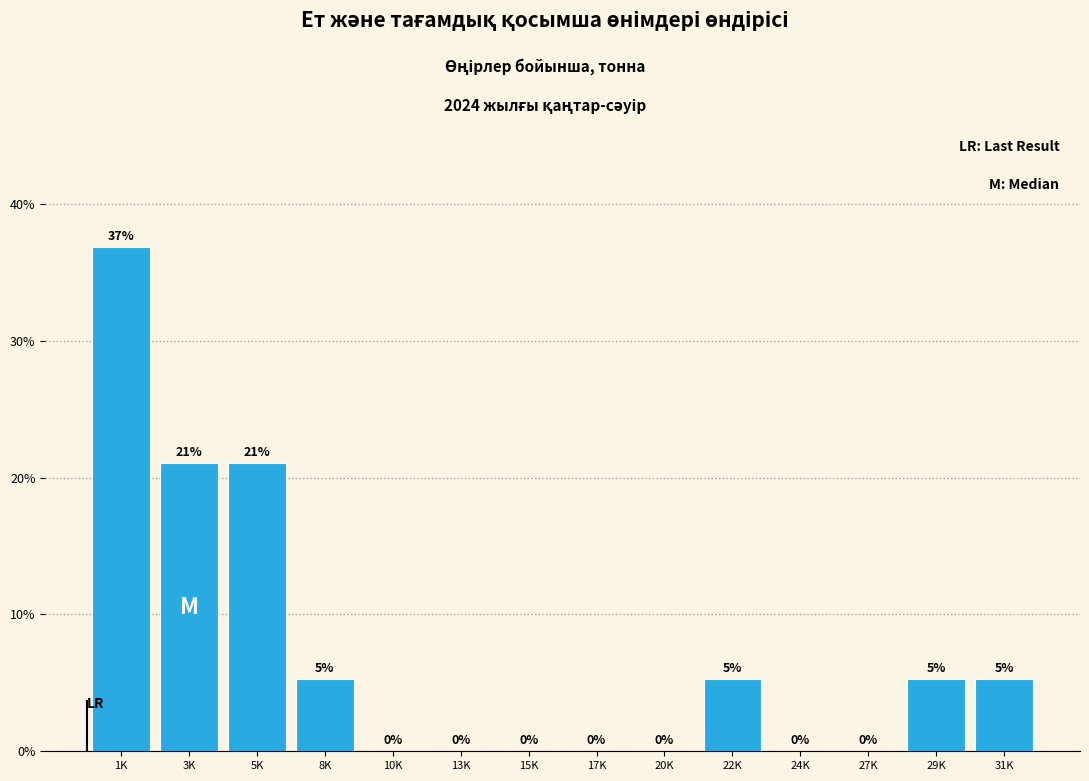

Where does the data first go above 5?

1K